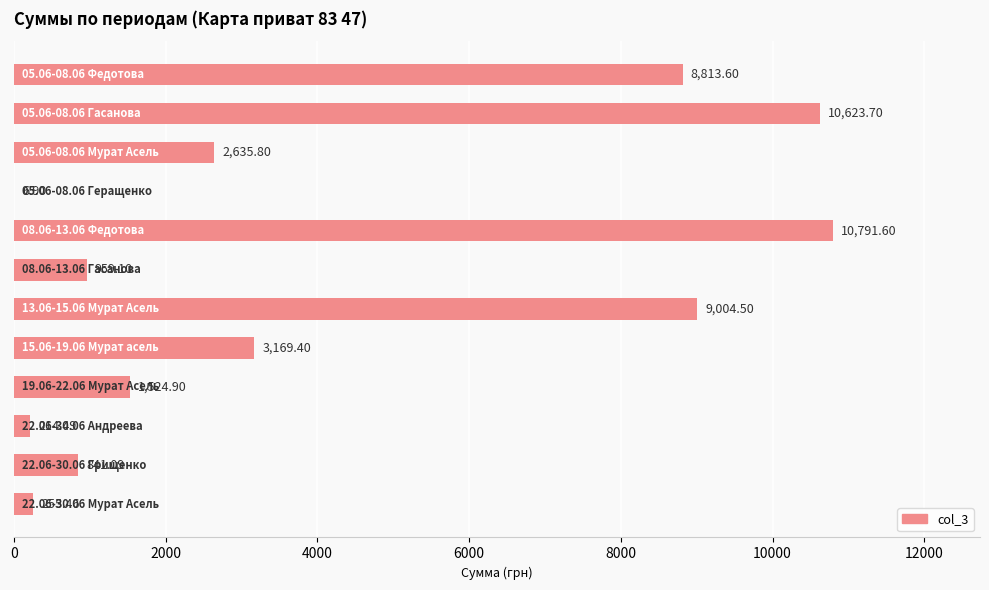

What is the sum of all values?

48840.5